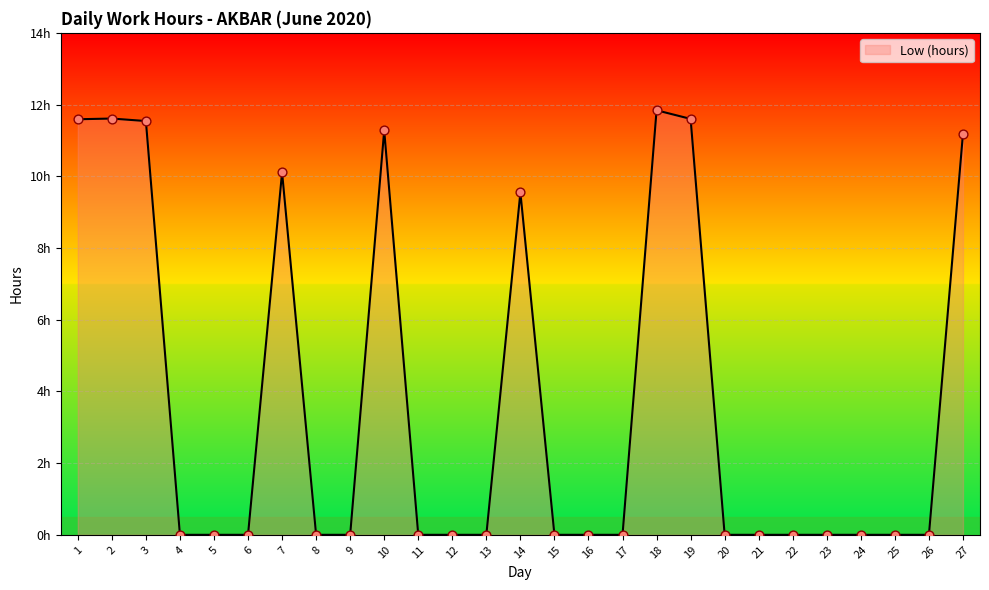

Between 15 and 13, which is larger?

15